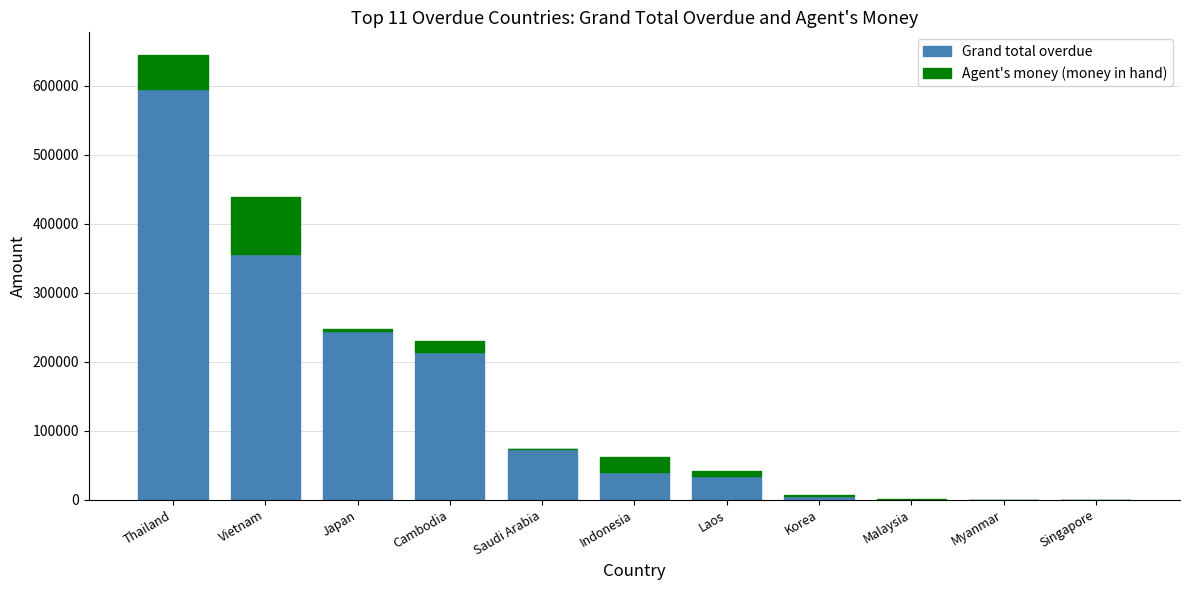

The Grand total overdue series shows 213390.2 at Cambodia. True or false?

True